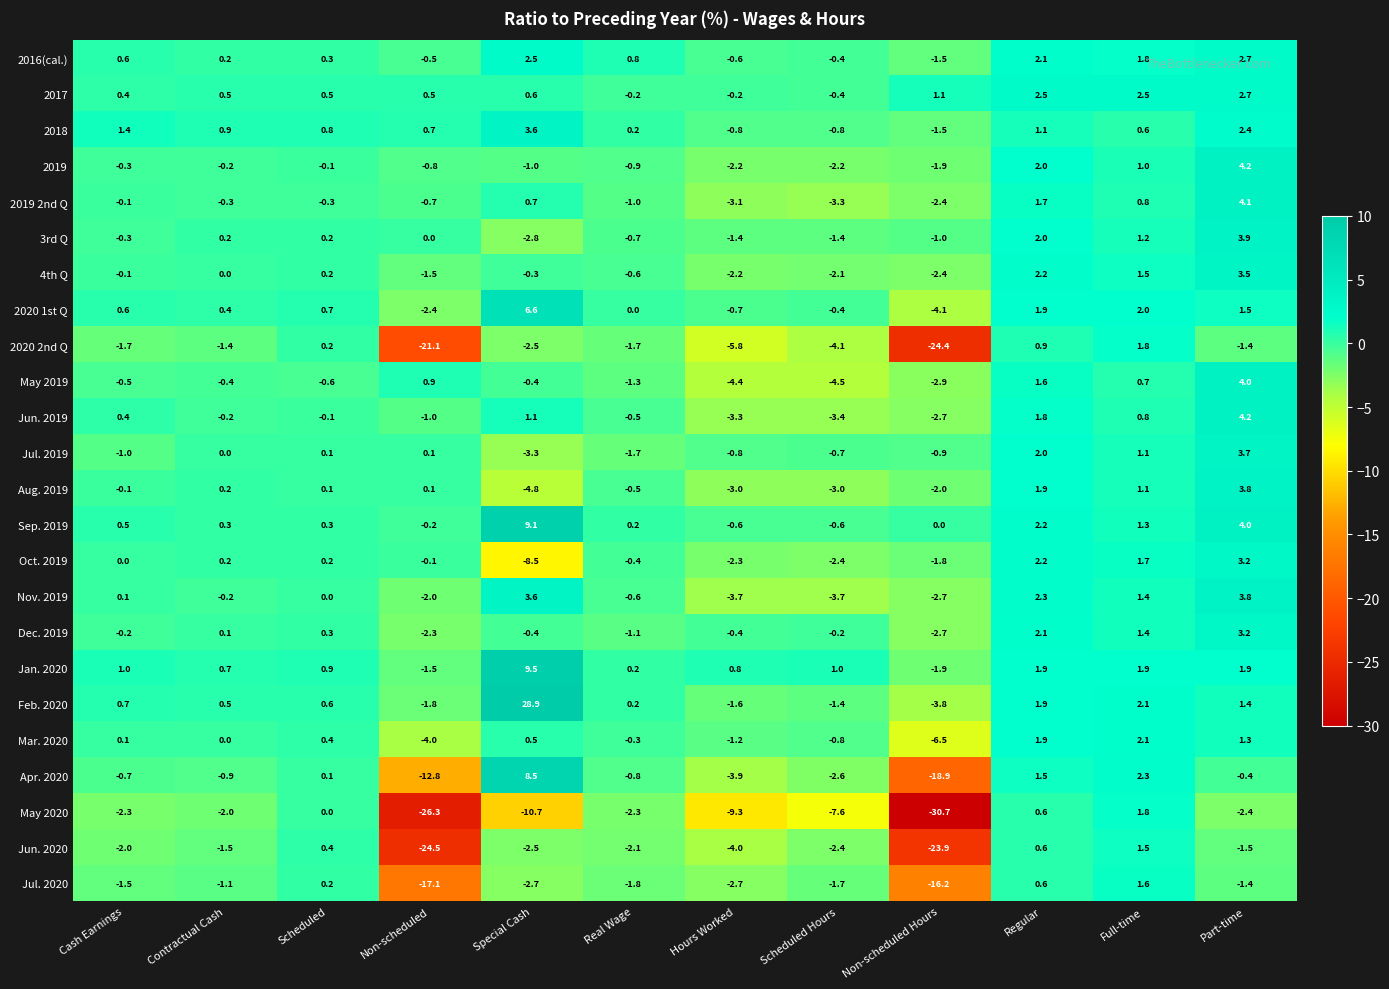

The value of 2019 at Regular is 3.5. True or false?

False